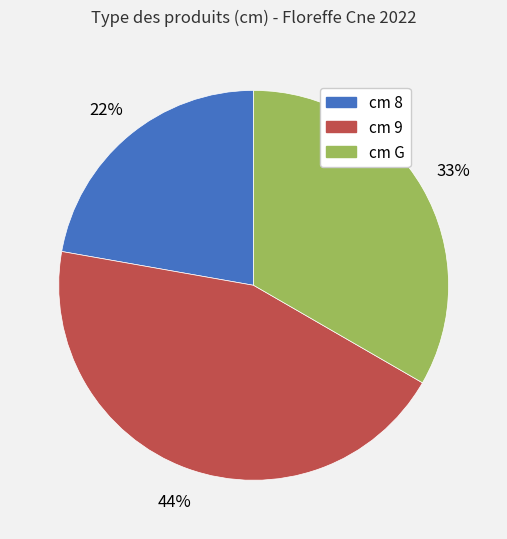

Is there a majority slice in this chart?

No